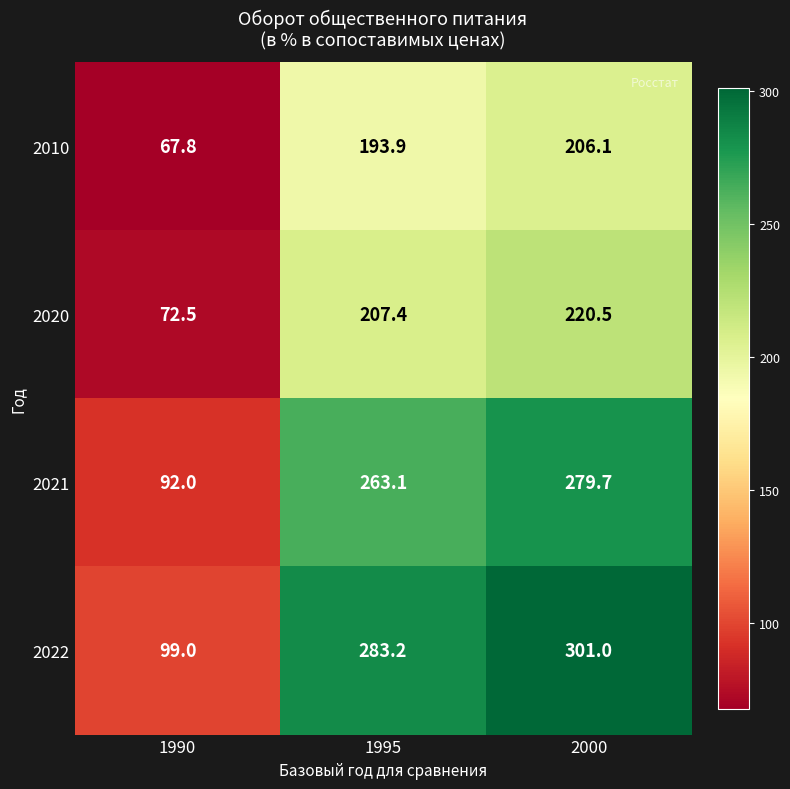

Reading right to left, what are all the values shown in this chart?

2010: 206.1	193.9	67.8
2020: 220.5	207.4	72.5
2021: 279.7	263.1	92.0
2022: 301.0	283.2	99.0